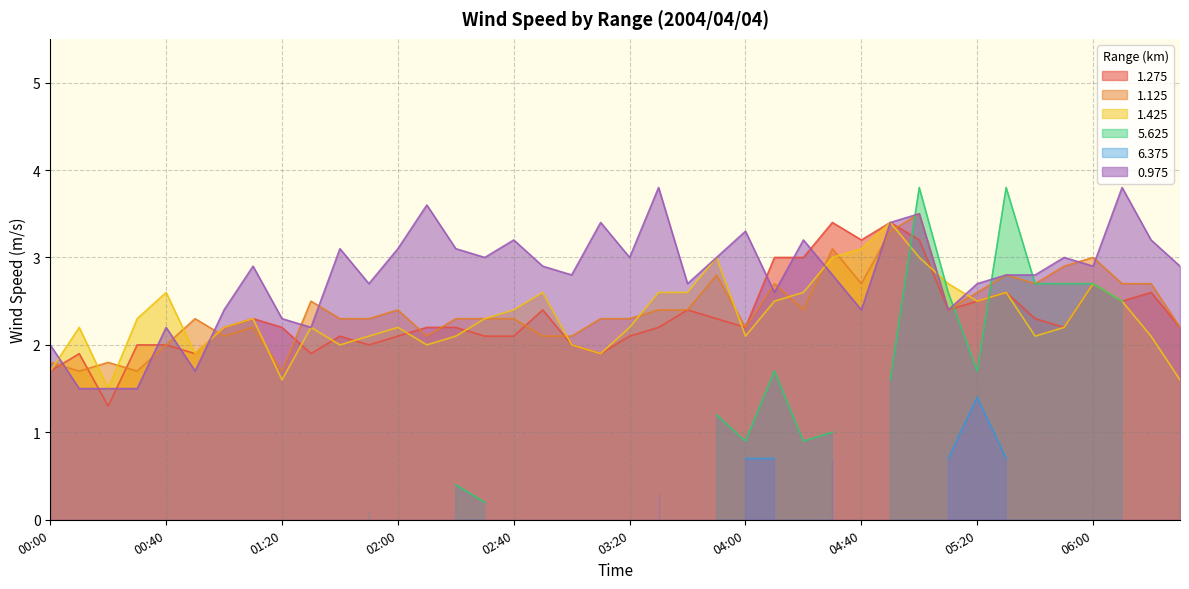

Where is the first local maximum for 0.975?

00:40